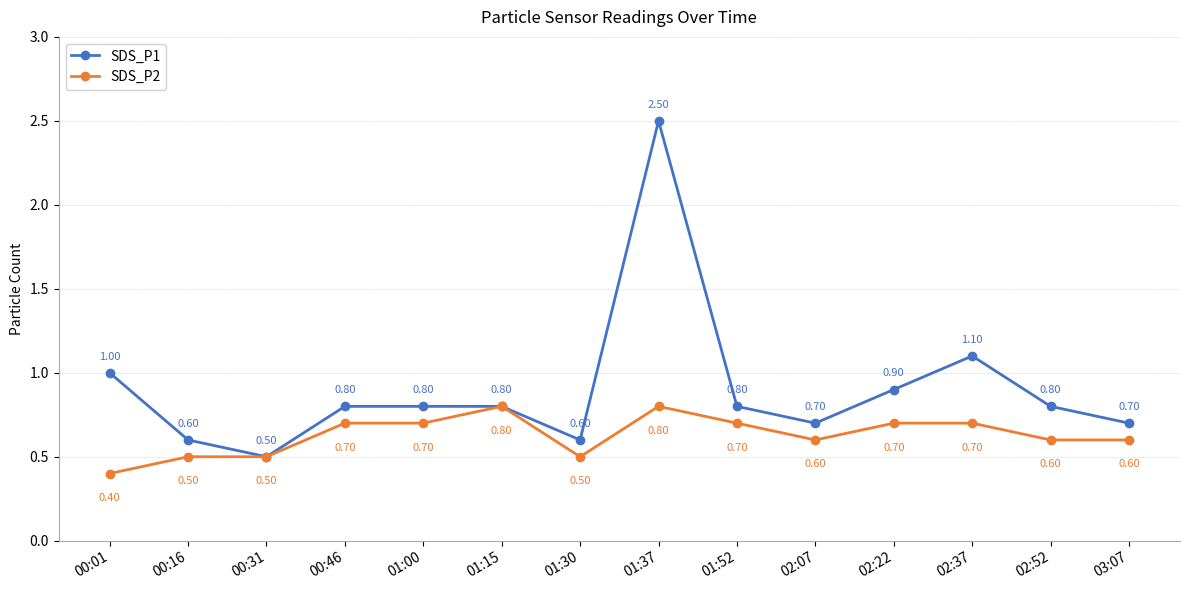

Read the SDS_P1 value at 01:30.

0.6